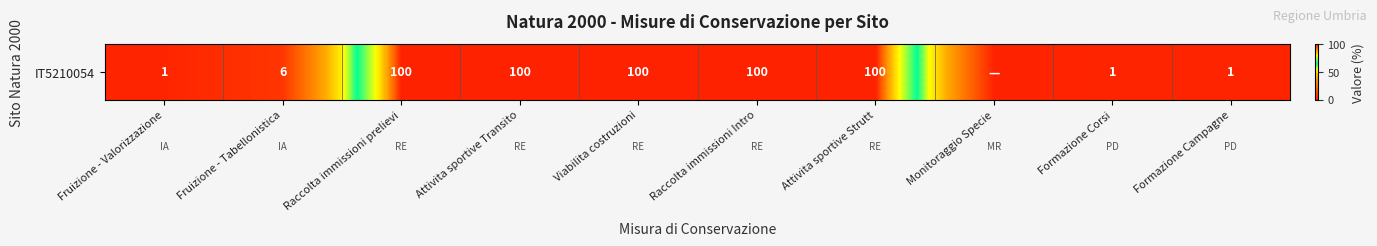

The value at Formazione Campagne is 0. True or false?

False